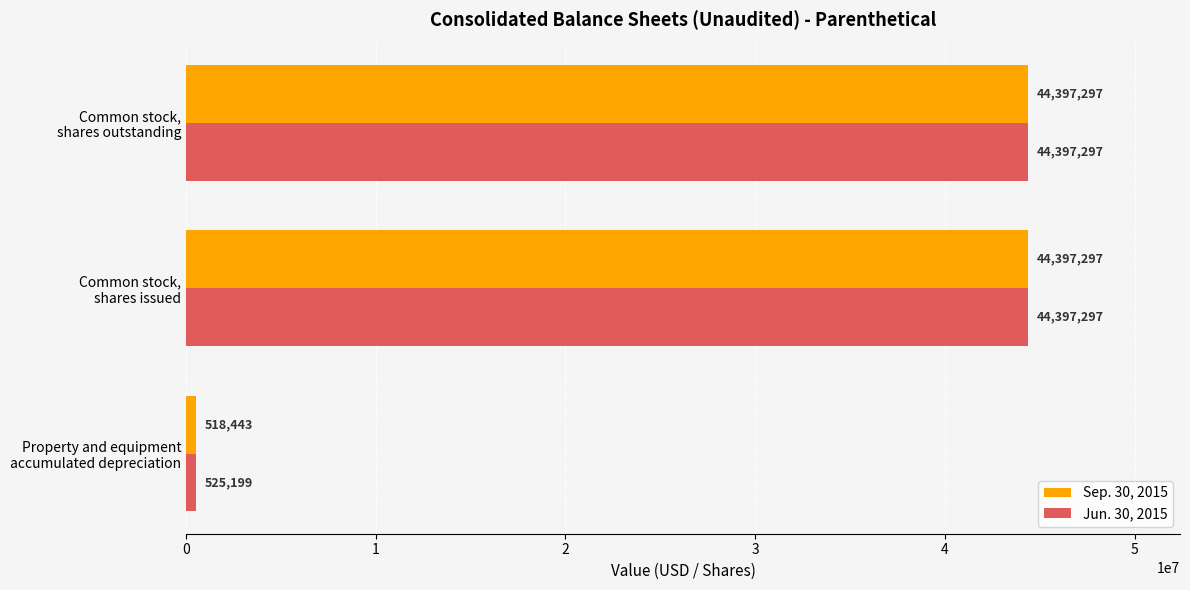

What is the average value of the Jun. 30, 2015 series?

29773264